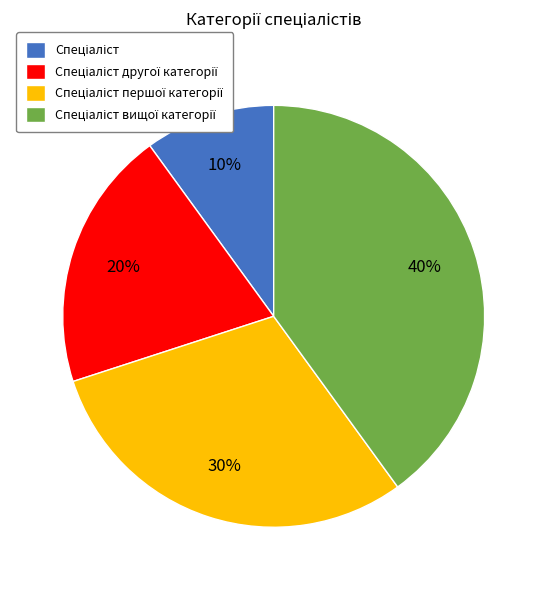

To the nearest percent, what is the average slice percentage?

25%